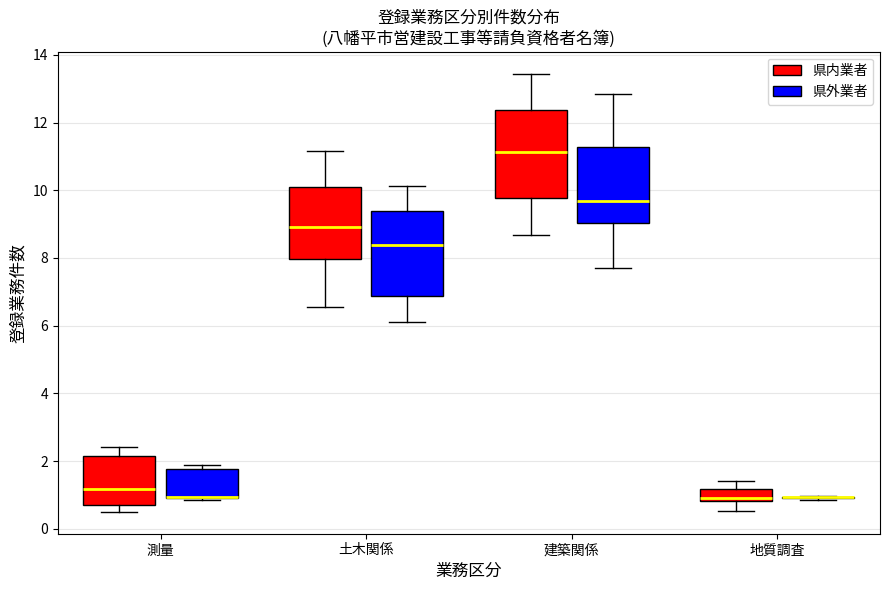

Reading left to right, transcribe this box plot: for each box, give where its median line is, the range the box spans, and where its two whiskers end, as read against the y-axis. The values are not printed on the chart, so give them approximately, as read against the axis.

測量 (県内業者): median 1.2, box 0.8 to 2.2, whiskers 0.6 to 2.4
測量 (県外業者): median 1.0 (drawn on the box's lower edge), box 1.0 to 1.8, whiskers 0.8 to 1.8 (just above the box's upper edge)
土木関係 (県内業者): median 9.0, box 8.0 to 10.2, whiskers 6.6 to 11.2
土木関係 (県外業者): median 8.4, box 6.8 to 9.4, whiskers 6.2 to 10.2
建築関係 (県内業者): median 11.2, box 9.8 to 12.4, whiskers 8.6 to 13.4
建築関係 (県外業者): median 9.6, box 9.0 to 11.2, whiskers 7.8 to 12.8
地質調査 (県内業者): median 1.0, box 0.8 to 1.2, whiskers 0.6 to 1.4
地質調査 (県外業者): box collapsed to a line at 1.0, whiskers 0.8 to 1.0